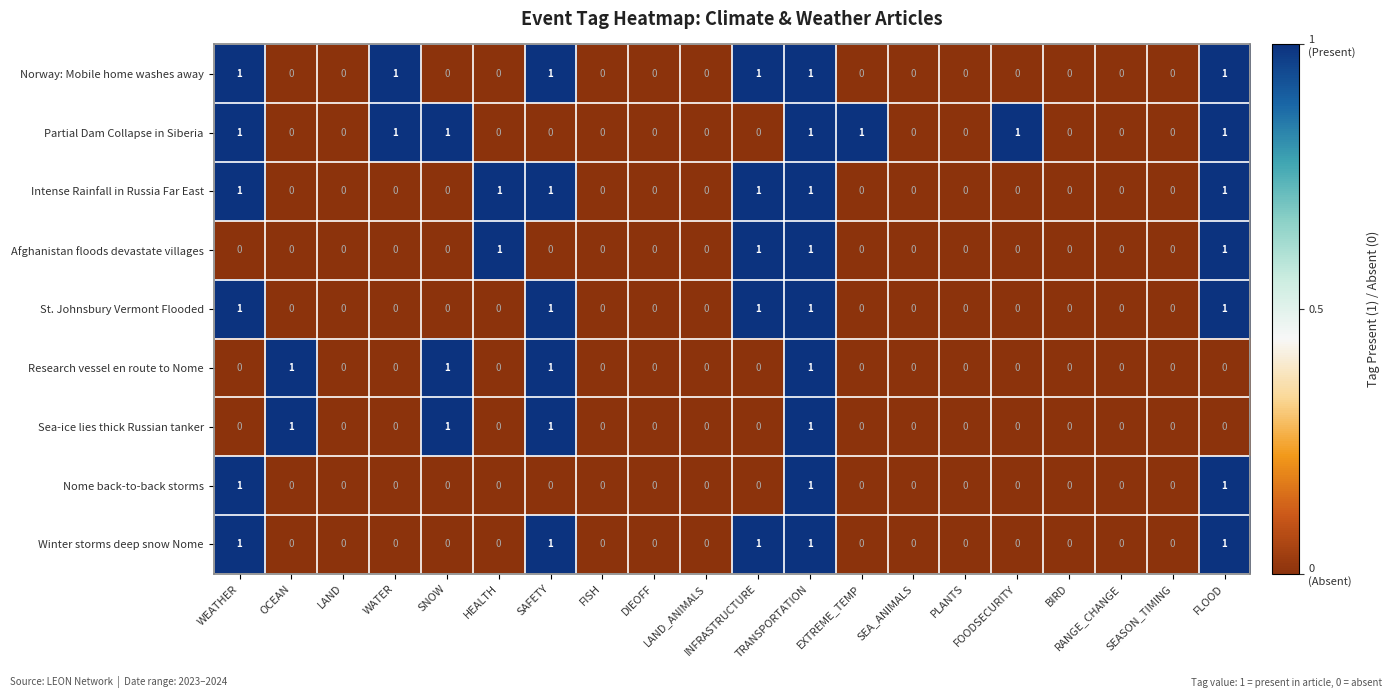

Count the Nome back-to-back storms values in the range 0 to 1.

20